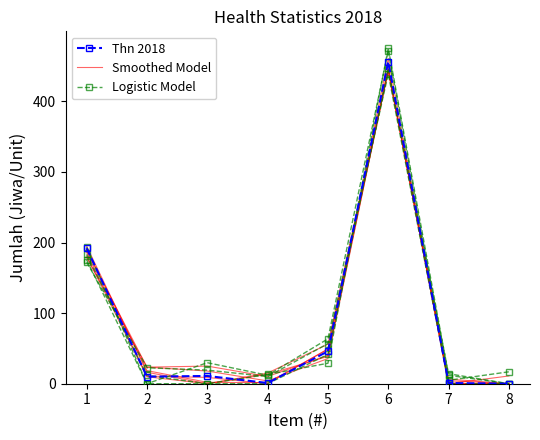

Which category has the lowest value across all series?

8